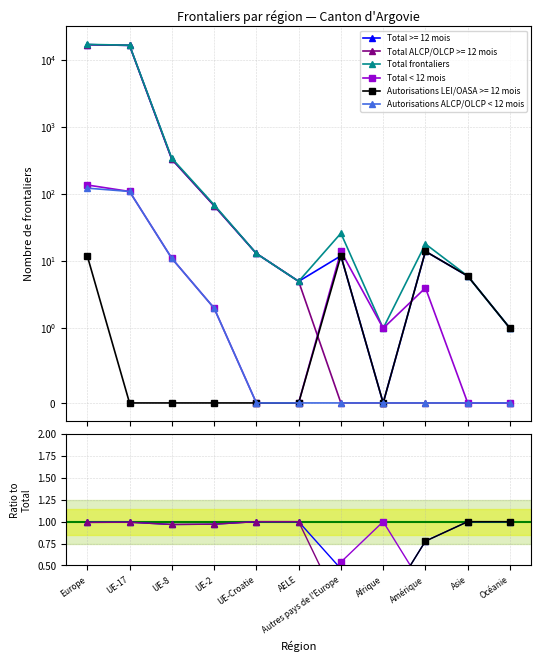

What position from the left is Océanie?

11